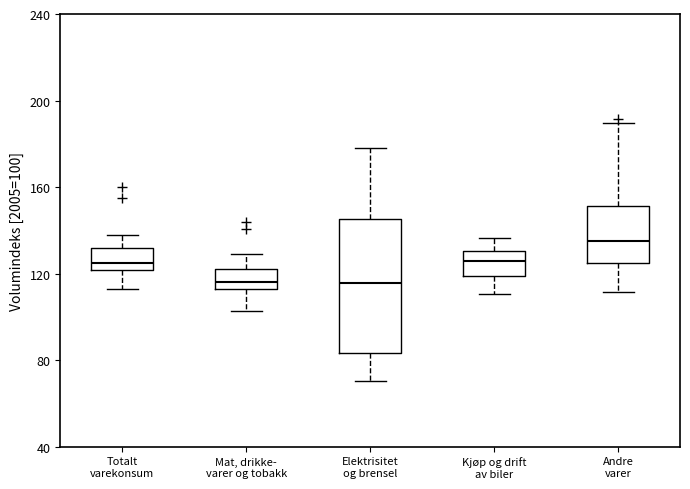

Reading left to right, transcribe this box plot: for each box, give where its median line is, the range the box spans, and where its two whiskers end, as read against the y-axis. The values are not printed on the chart, so give them approximately, as read against the axis.

Totalt varekonsum: median 125, box 120 to 130, whiskers 115 to 140
Mat, drikke- varer og tobakk: median 115 (inside the box), box 115 to 120, whiskers 105 to 130
Elektrisitet og brensel: median 115, box 85 to 145, whiskers 70 to 180
Kjøp og drift av biler: median 125, box 120 to 130, whiskers 110 to 135
Andre varer: median 135, box 125 to 150, whiskers 110 to 190